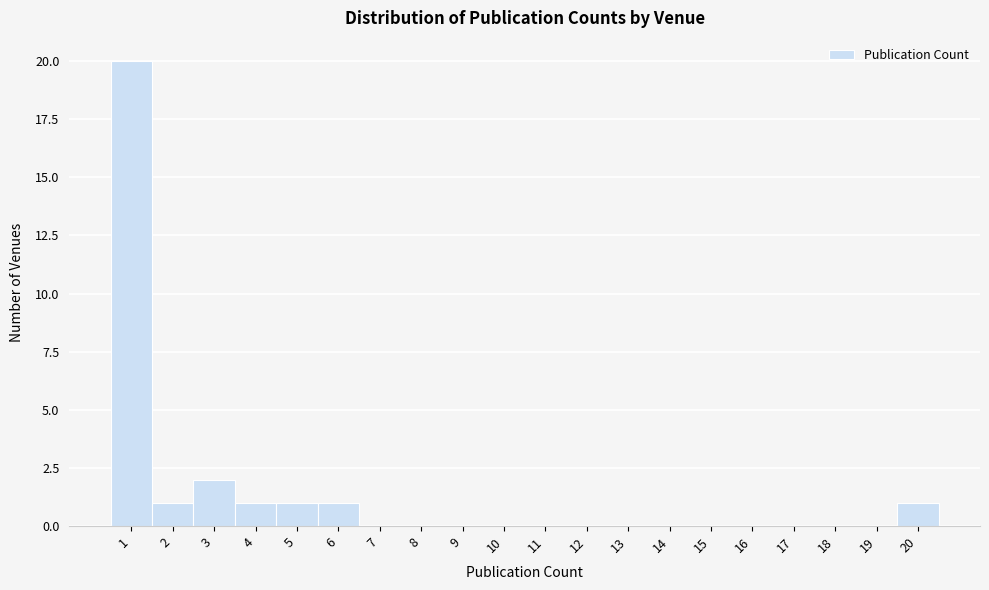

Reading left to right, list every bar in this chart as the range it spans on the x-axis followed by its height. The values are not printed on the chart, so give them approximately, as read against the axis.

0.5 to 1.5: 20
1.5 to 2.5: 1
2.5 to 3.5: 2
3.5 to 4.5: 1
4.5 to 5.5: 1
5.5 to 6.5: 1
6.5 to 7.5: 0
7.5 to 8.5: 0
8.5 to 9.5: 0
9.5 to 10.5: 0
10.5 to 11.5: 0
11.5 to 12.5: 0
12.5 to 13.5: 0
13.5 to 14.5: 0
14.5 to 15.5: 0
15.5 to 16.5: 0
16.5 to 17.5: 0
17.5 to 18.5: 0
18.5 to 19.5: 0
19.5 to 20.5: 1